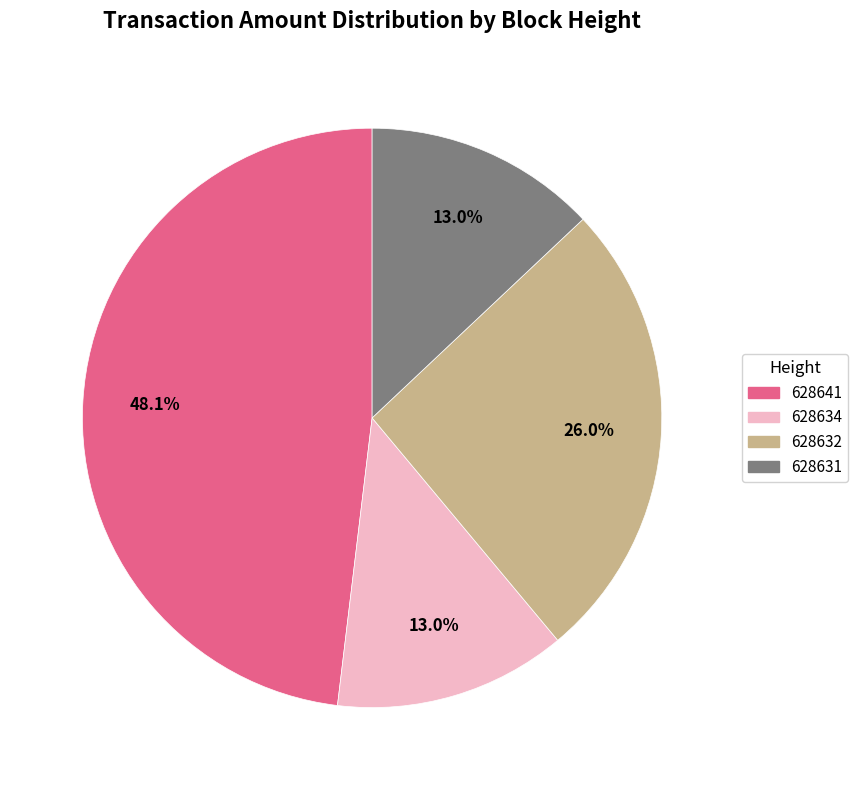

Is there any slice that represents more than half of the pie?

No